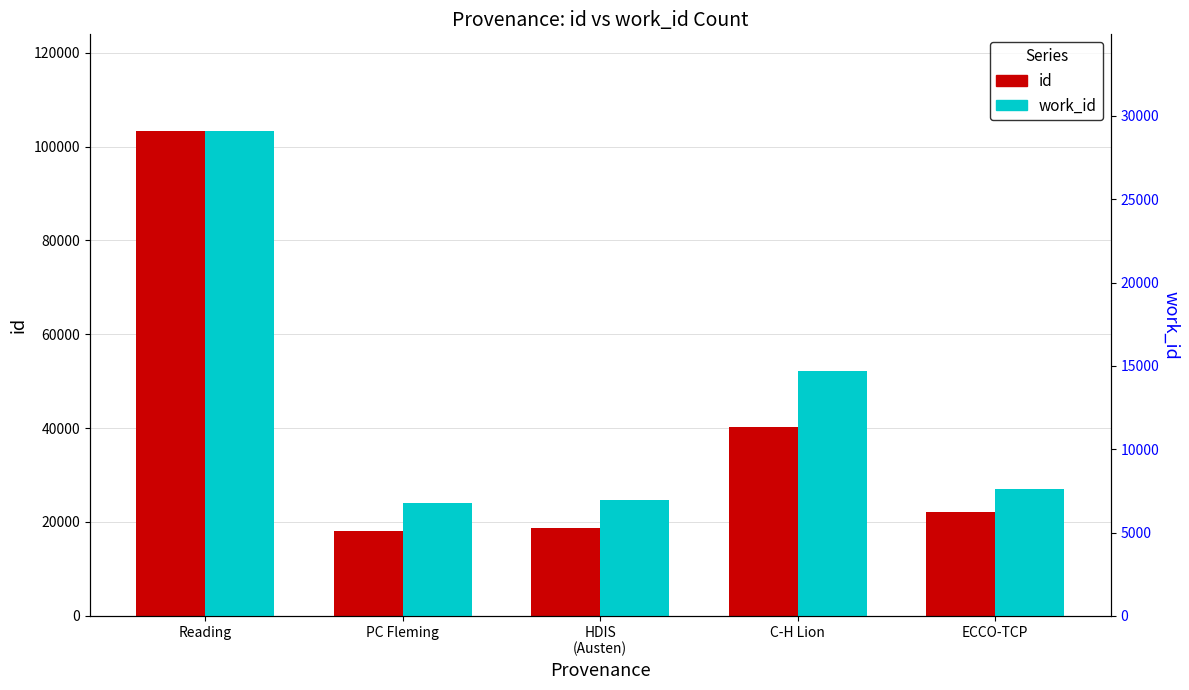

Where is id nearest to the value 60614?

C-H Lion